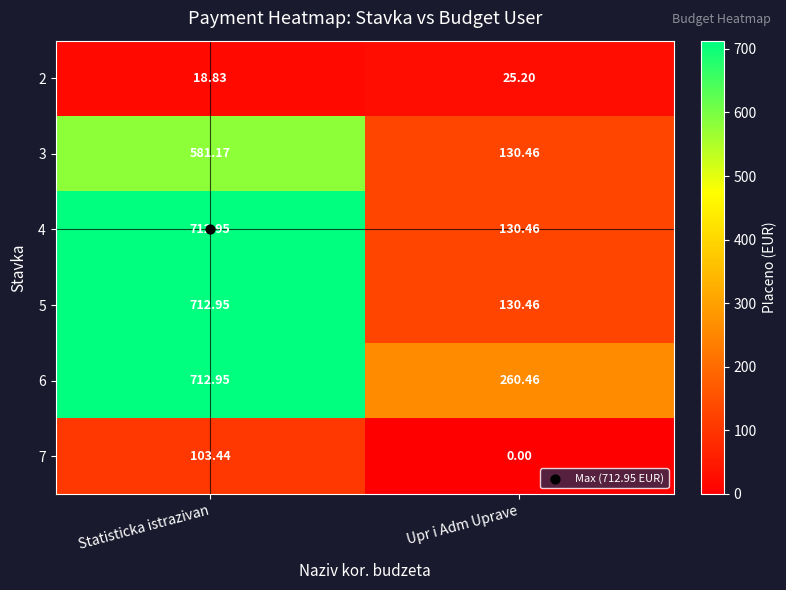

How many categories are shown in the chart?

2